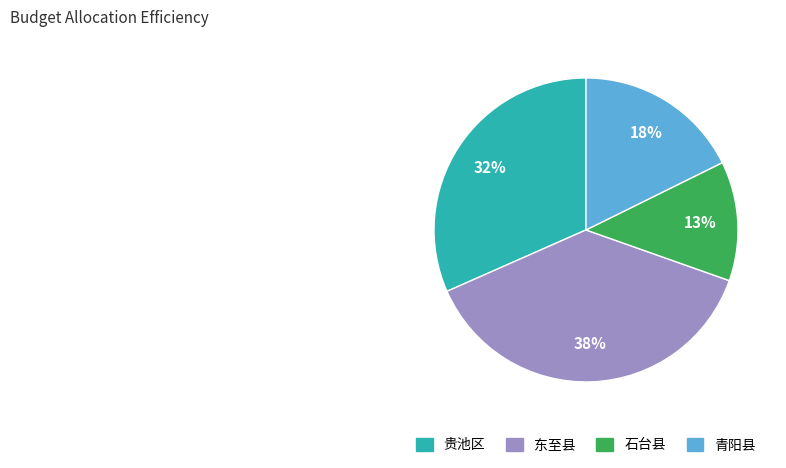

Rank the categories by value from highest to lowest.

东至县, 贵池区, 青阳县, 石台县